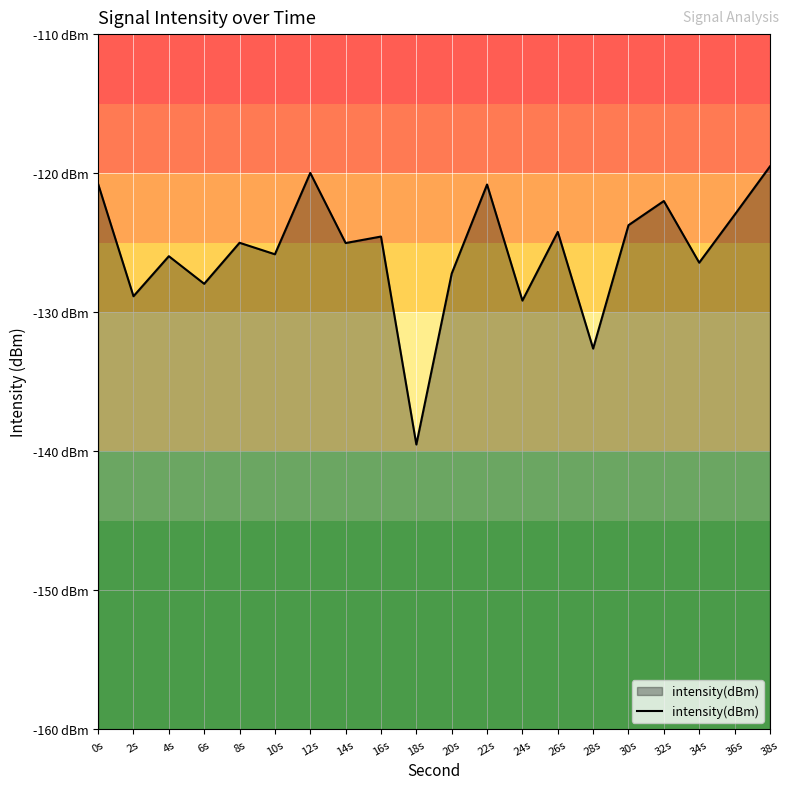

Is it true that the value at 28s is -236.8?

False